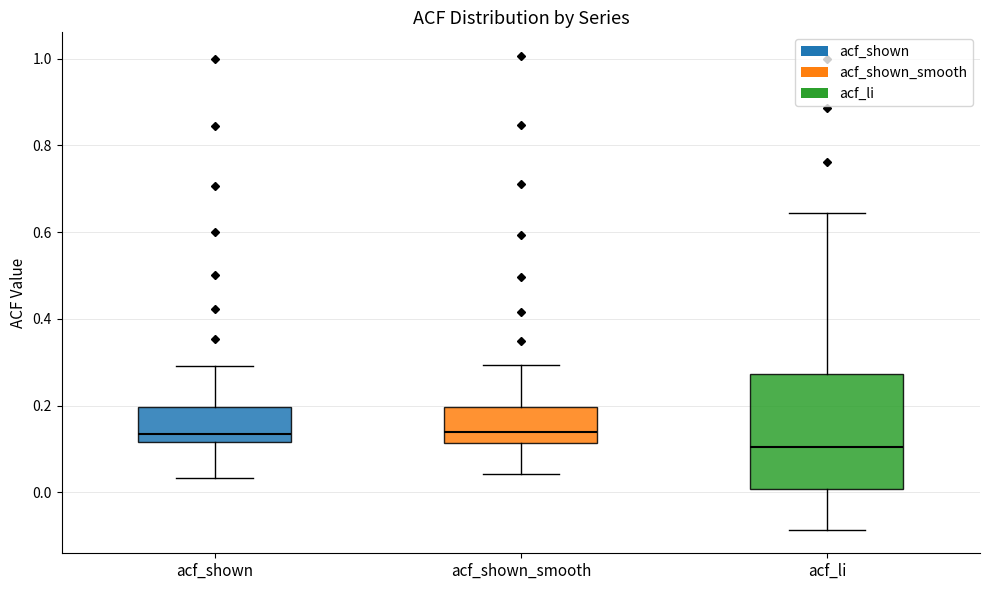

Reading left to right, transcribe this box plot: for each box, give where its median line is, the range the box spans, and where its two whiskers end, as read against the y-axis. The values are not printed on the chart, so give them approximately, as read against the axis.

acf_shown: median 0.14, box 0.12 to 0.20, whiskers 0.04 to 0.30
acf_shown_smooth: median 0.14, box 0.12 to 0.20, whiskers 0.04 to 0.30
acf_li: median 0.10, box 0.00 to 0.28, whiskers -0.08 to 0.64